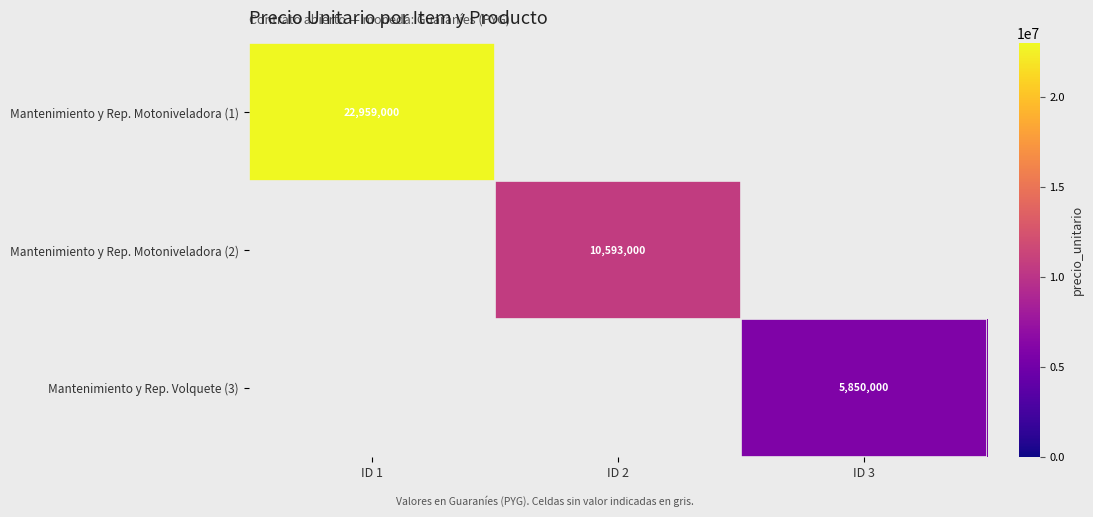

The Mantenimiento y Rep. Motoniveladora (2) series shows 15772890 at ID 2. True or false?

False